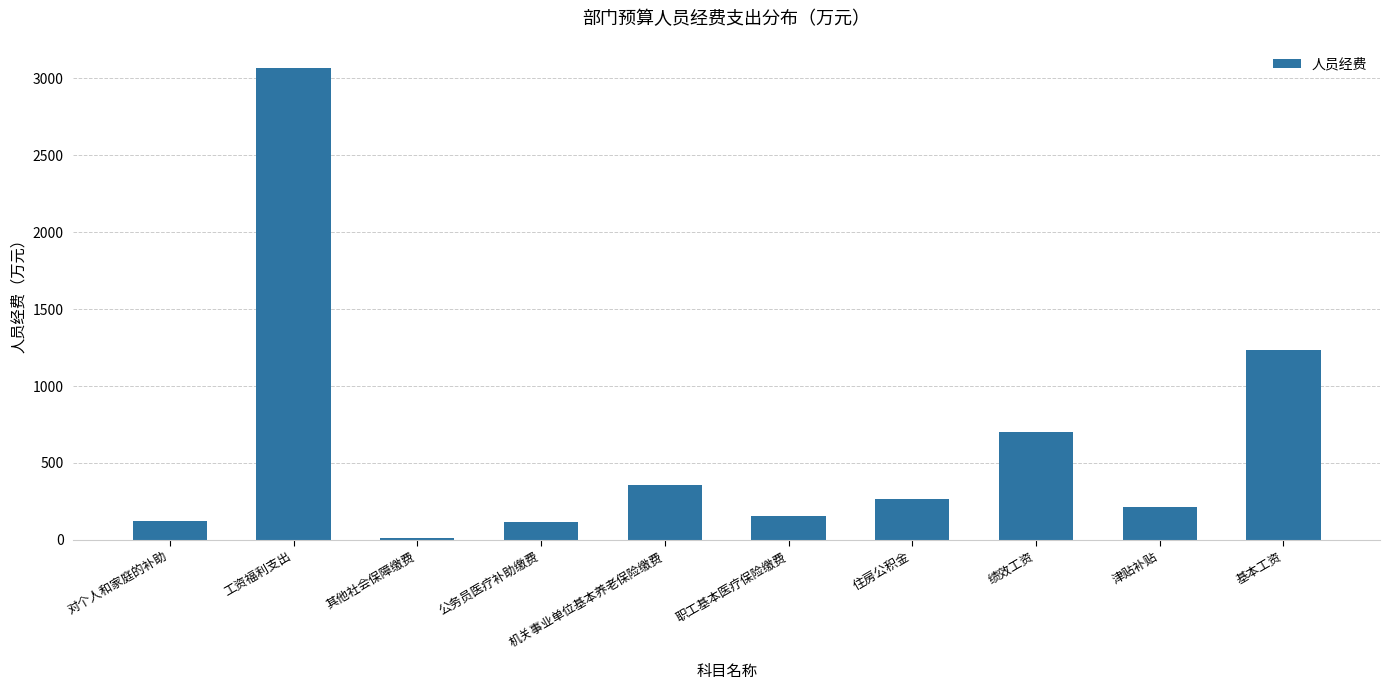

Which label corresponds to the largest value in the chart?

工资福利支出